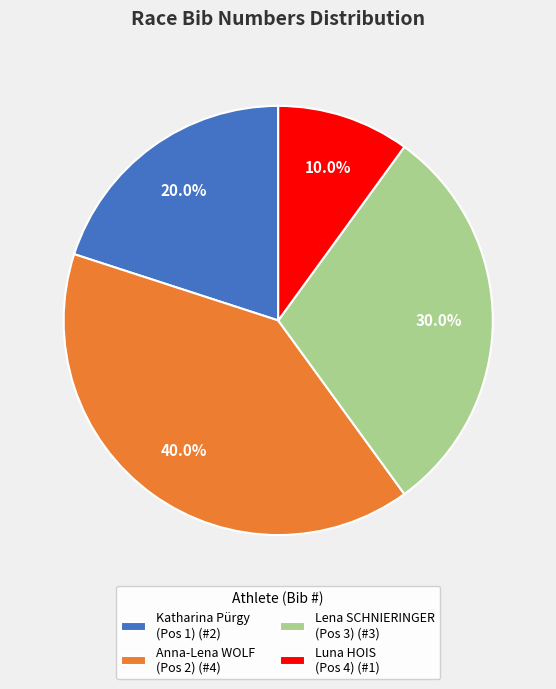

To the nearest percent, what is the difference between the largest and smallest slice percentages?

30%